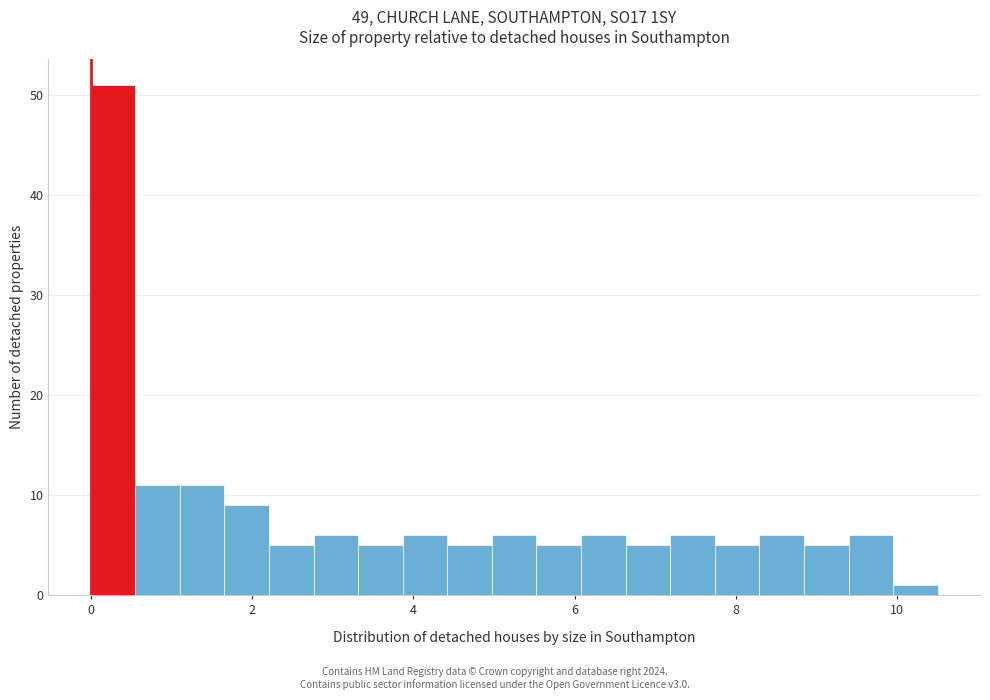

Around what value on the x-axis is the tallest bar? Give the approximate position of its centre, as read against the axis.

0.2